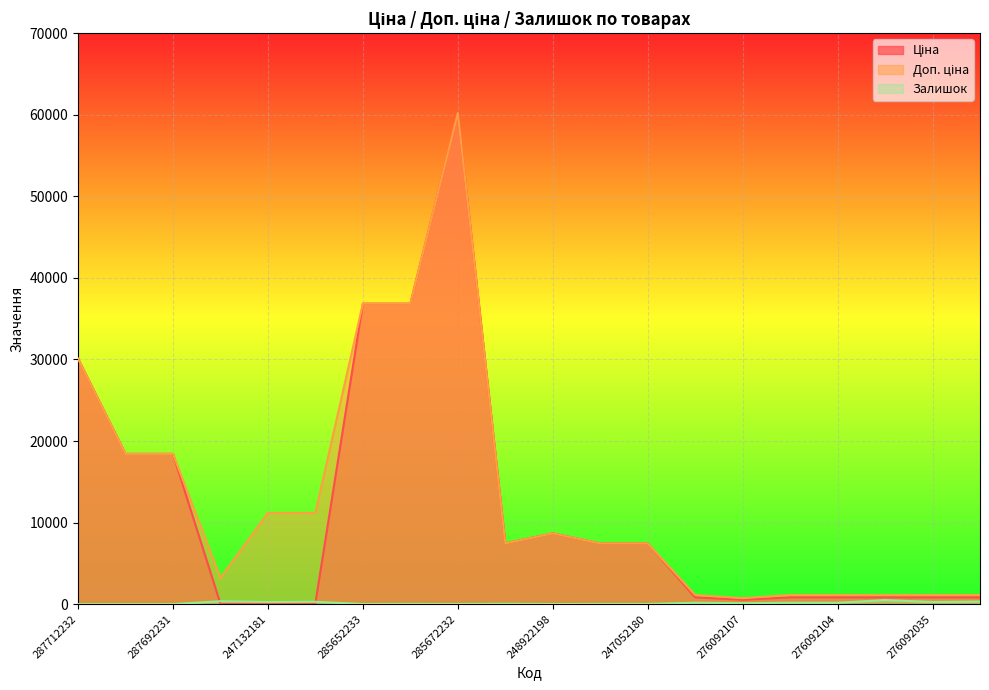

True or false: Залишок and Доп. ціна intersect in this chart.

False